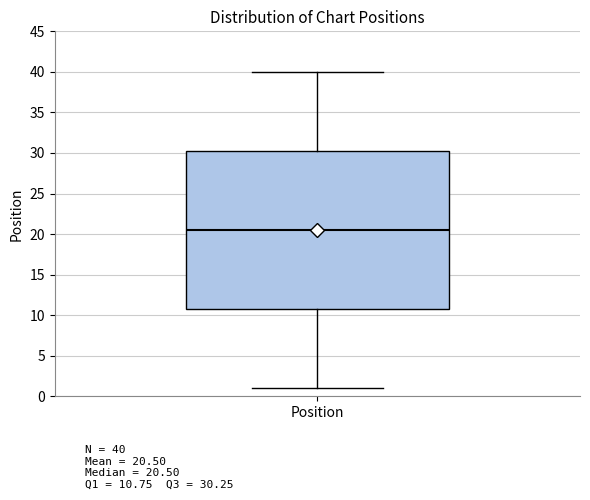

Where is the upper edge of the box for Position on the y-axis? The values are not printed on the chart, so give them approximately, as read against the axis.

30.5